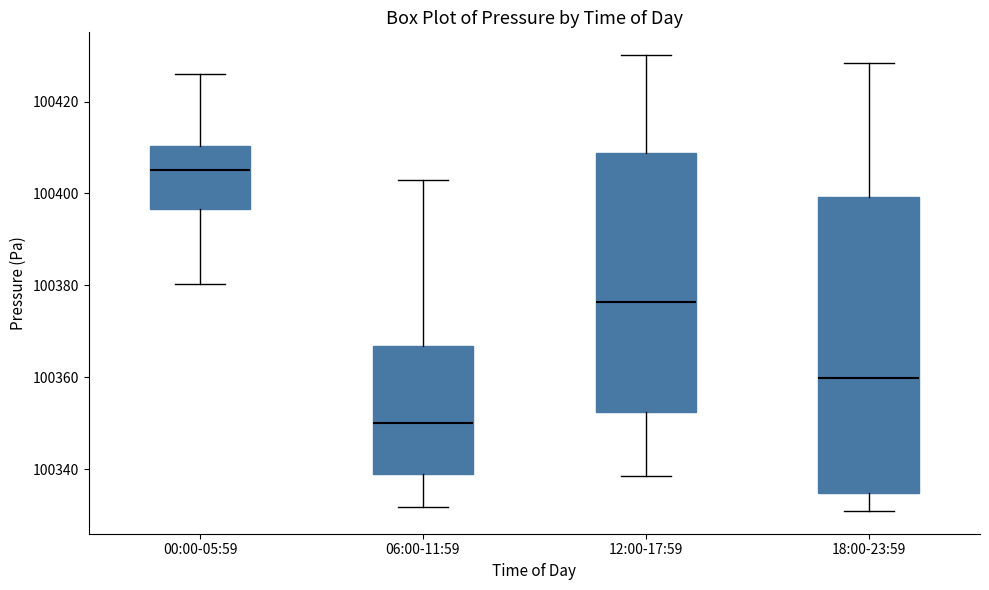

Which box's median line is the lowest?

06:00-11:59